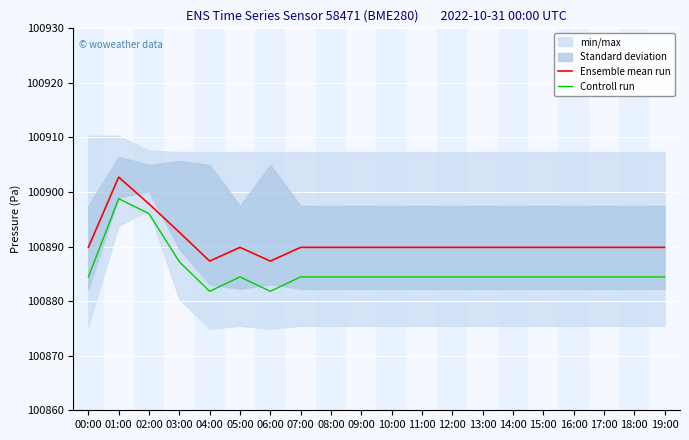

True or false: Controll run and Ensemble mean run cross at least once.

False